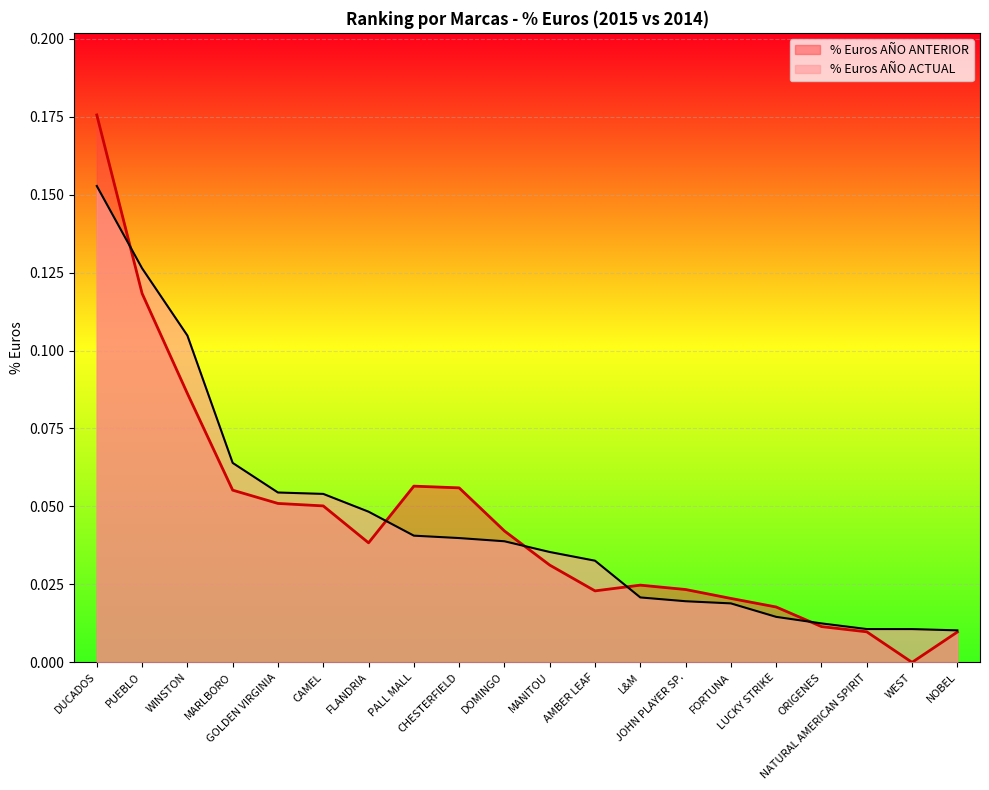

Is the value of % Euros AÑO ACTUAL at NOBEL greater than the value of % Euros AÑO ANTERIOR at MARLBORO?

No